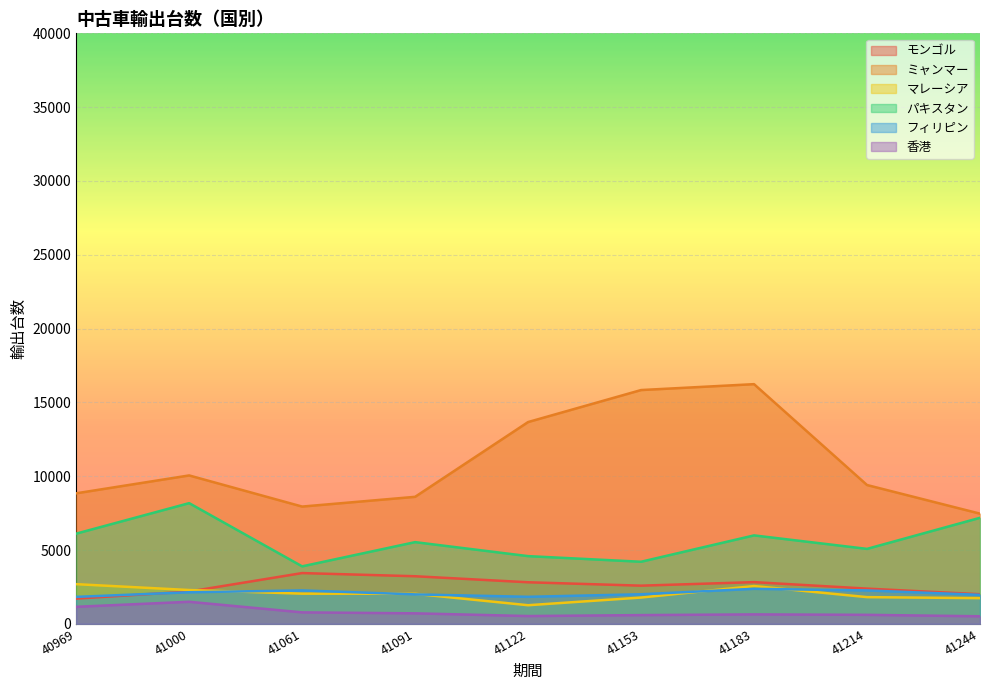

How many lines are shown in the chart?

6